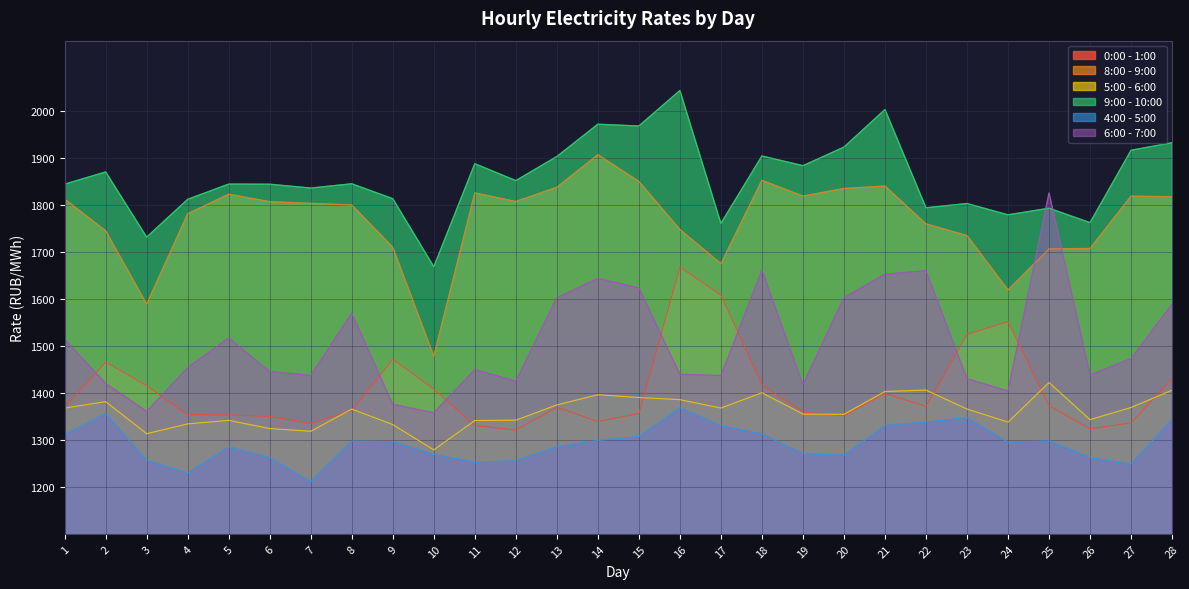

How many data points in 6:00 - 7:00 are above 1453?

14